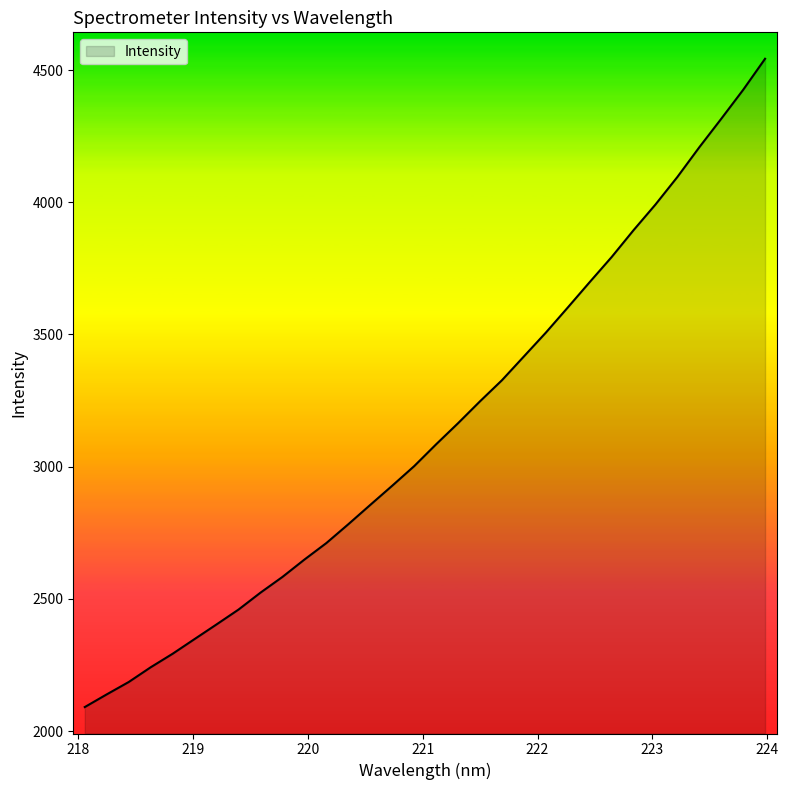

What is the smallest value displayed?

2090.7